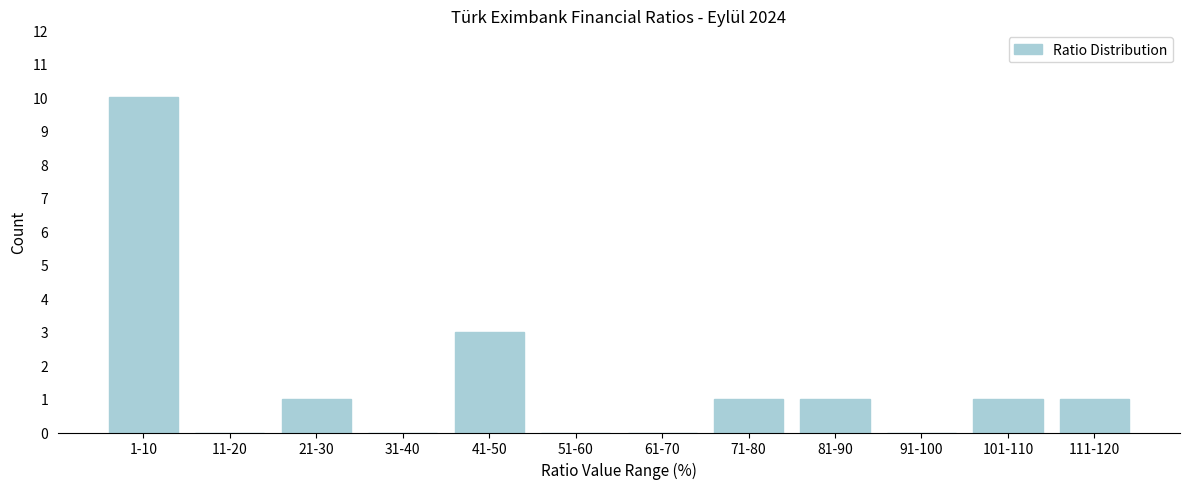

Reading right to left, list all the values displayed in this chart.

111-120=1	101-110=1	91-100=0	81-90=1	71-80=1	61-70=0	51-60=0	41-50=3	31-40=0	21-30=1	11-20=0	1-10=10